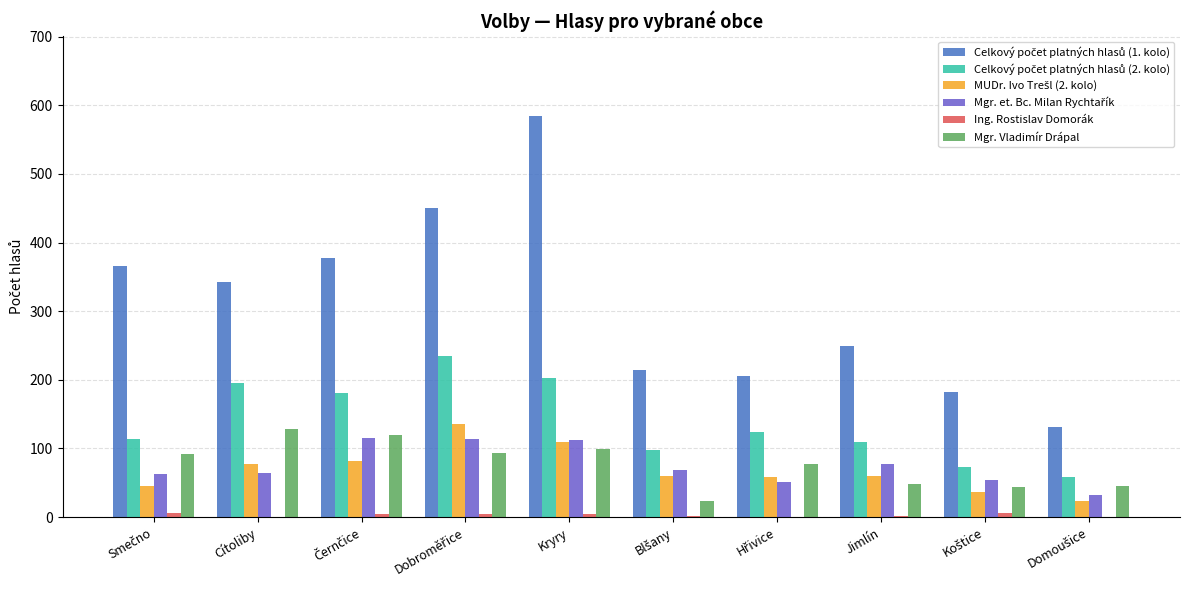

What is the maximum value shown in the chart?

584